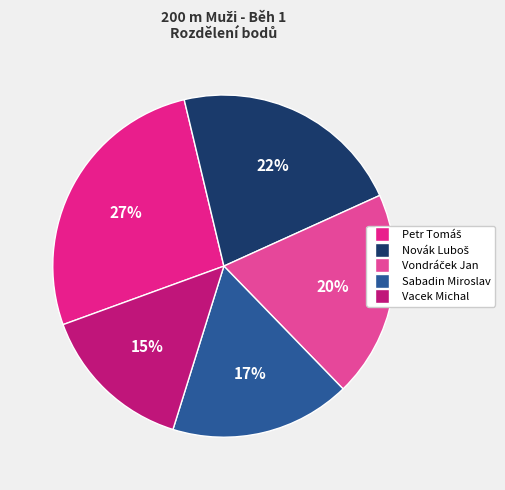

To the nearest percent, what portion does Sabadin Miroslav represent?

17%